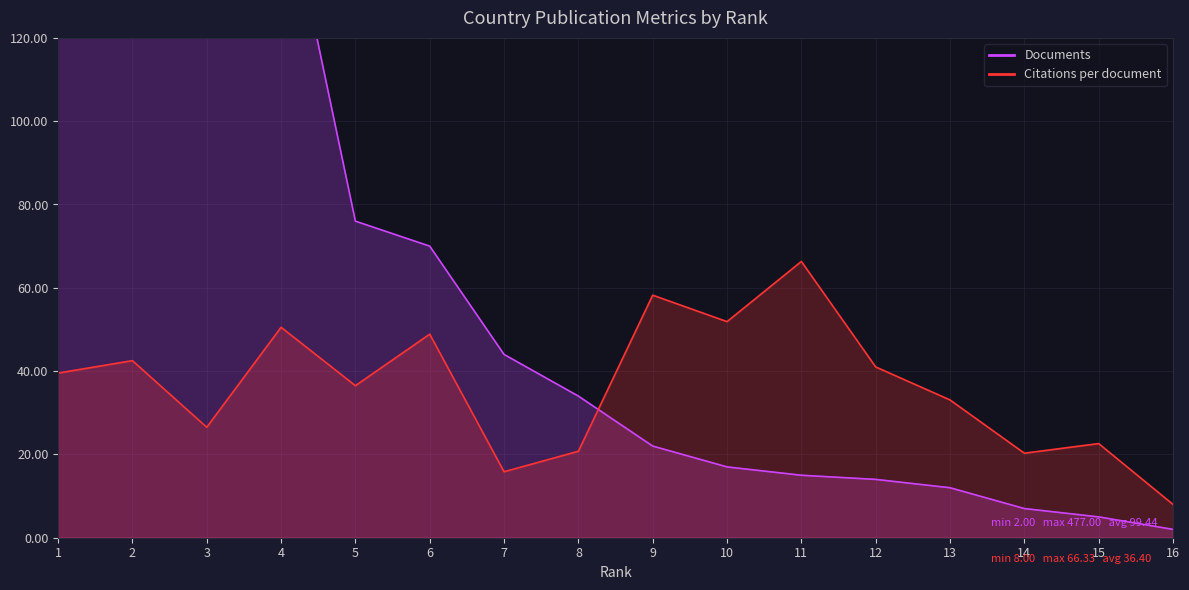

Rank the series by their average value, from highest to lowest.

Documents, Citations per document